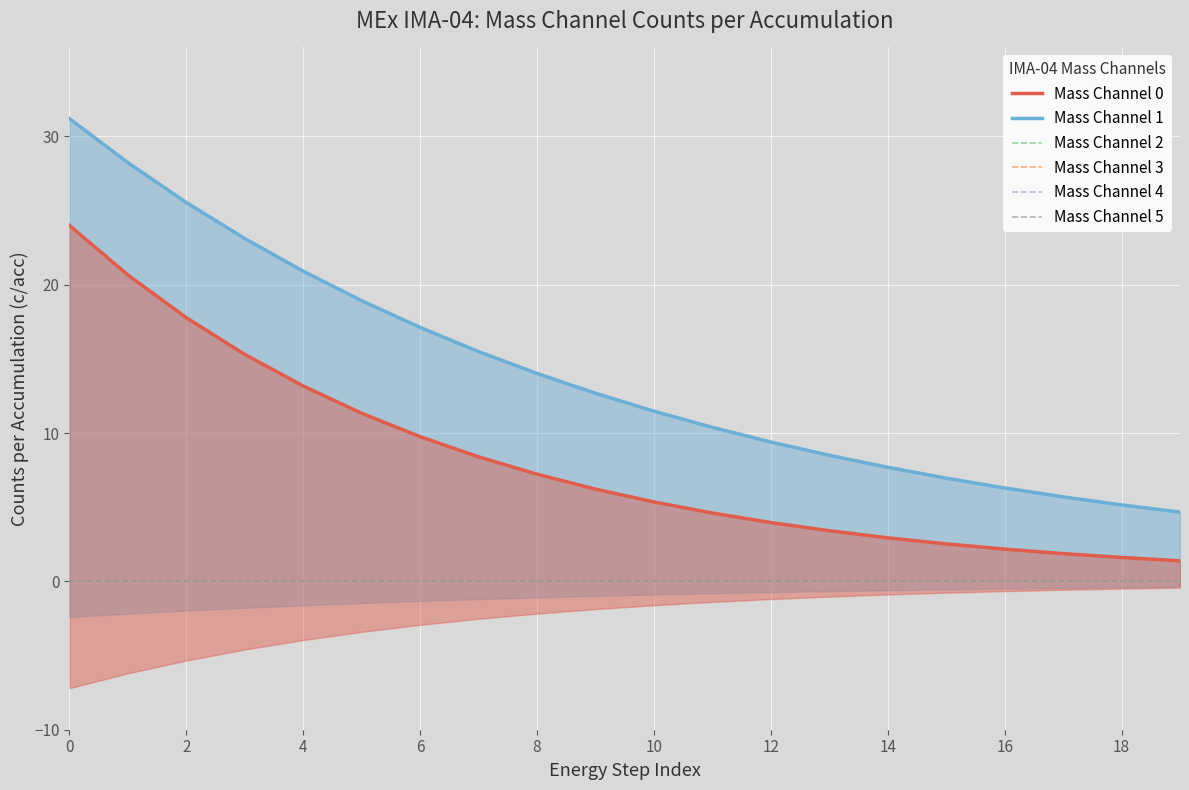

What is the difference between the maximum and minimum values in the Mass Channel 1 series?

26.5